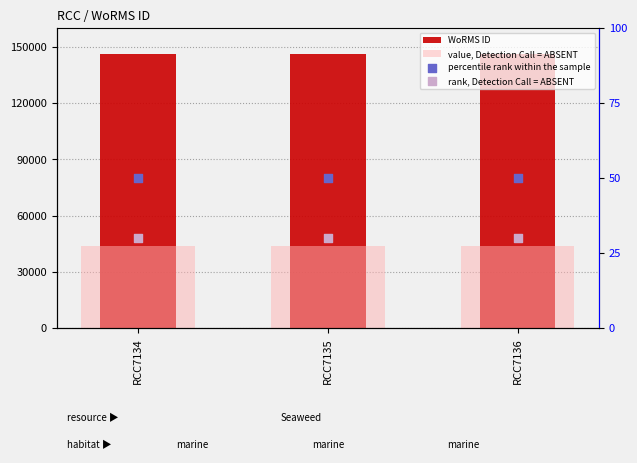

Which series reaches the minimum Y coordinate?

rank, Detection Call = ABSENT